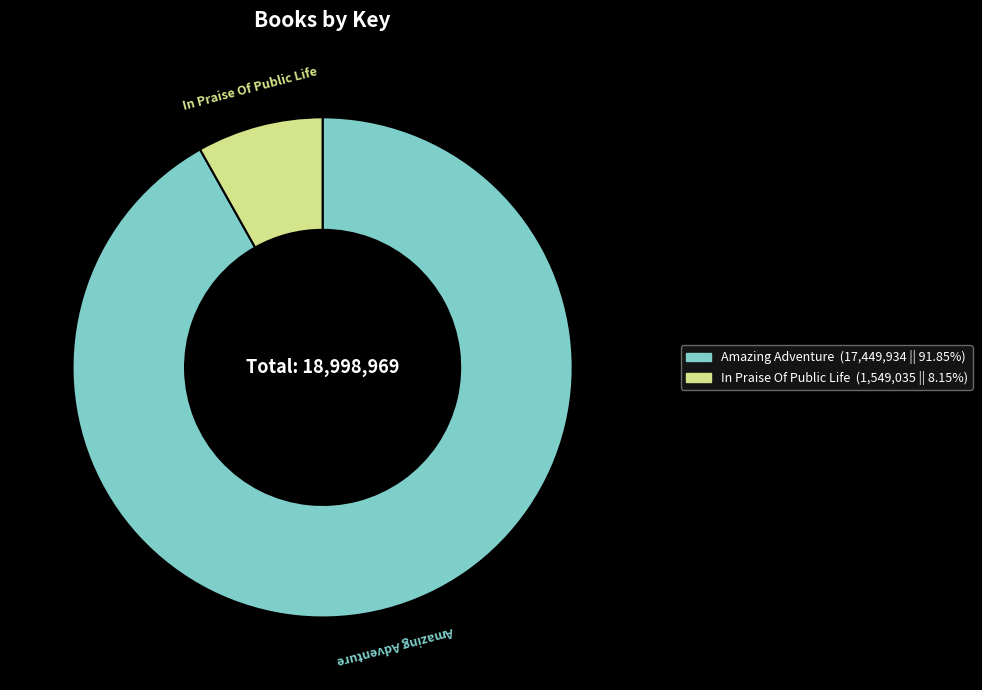

Combined, do Amazing Adventure and In Praise Of Public Life account for over 50%?

Yes